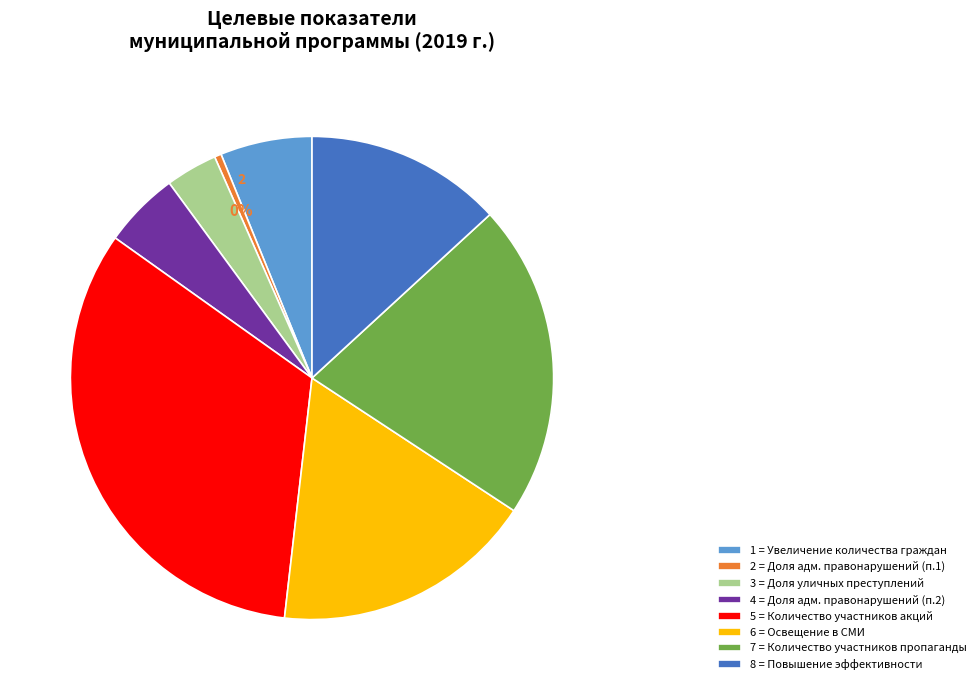

To the nearest percent, what percentage of the pie is 5?

33%